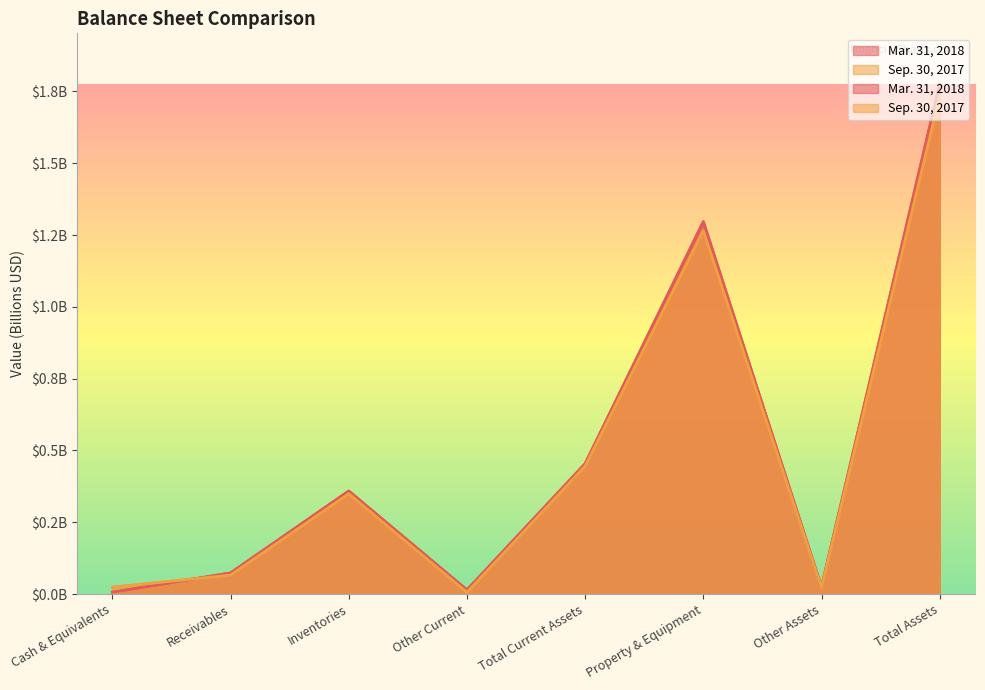

Reading right to left, transcribe all the data shown in this chart.

Mar. 31, 2018: 1.8	0.0	1.3	0.5	0.0	0.4	0.1	0.0
Sep. 30, 2017: 1.7	0.0	1.3	0.4	0.0	0.3	0.1	0.0